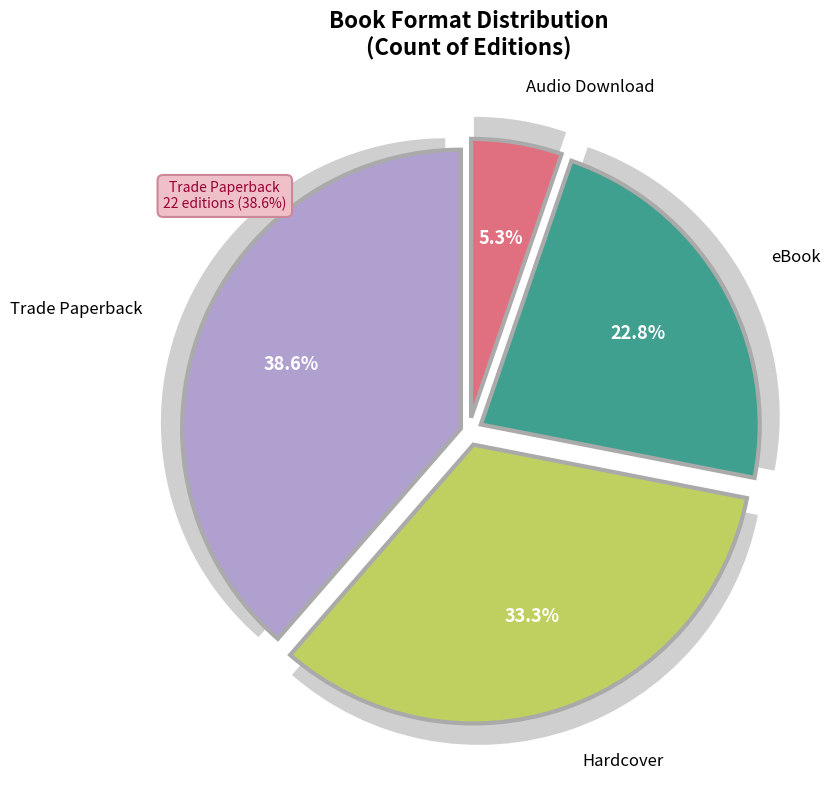

Is it true that eBook is 23% of the pie?

True